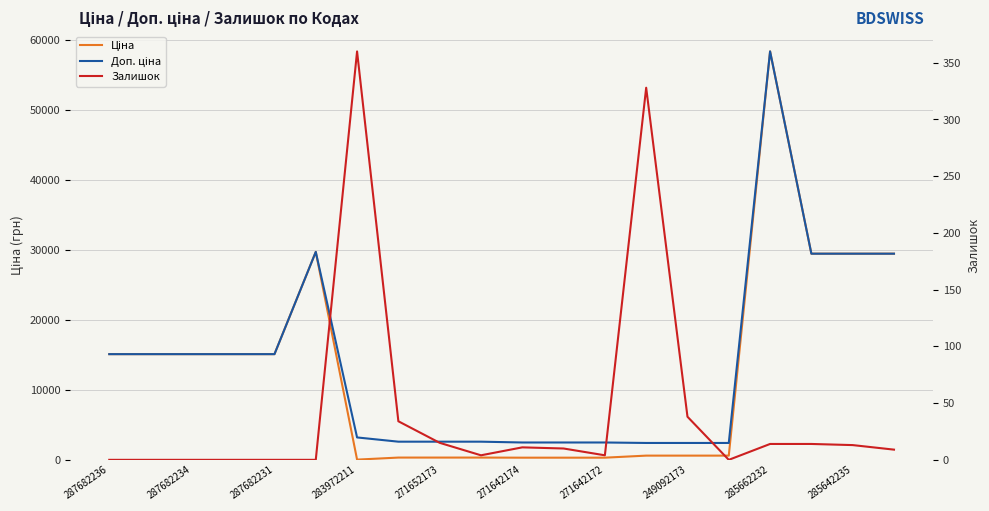

How many values in the Залишок series are below 10?

10